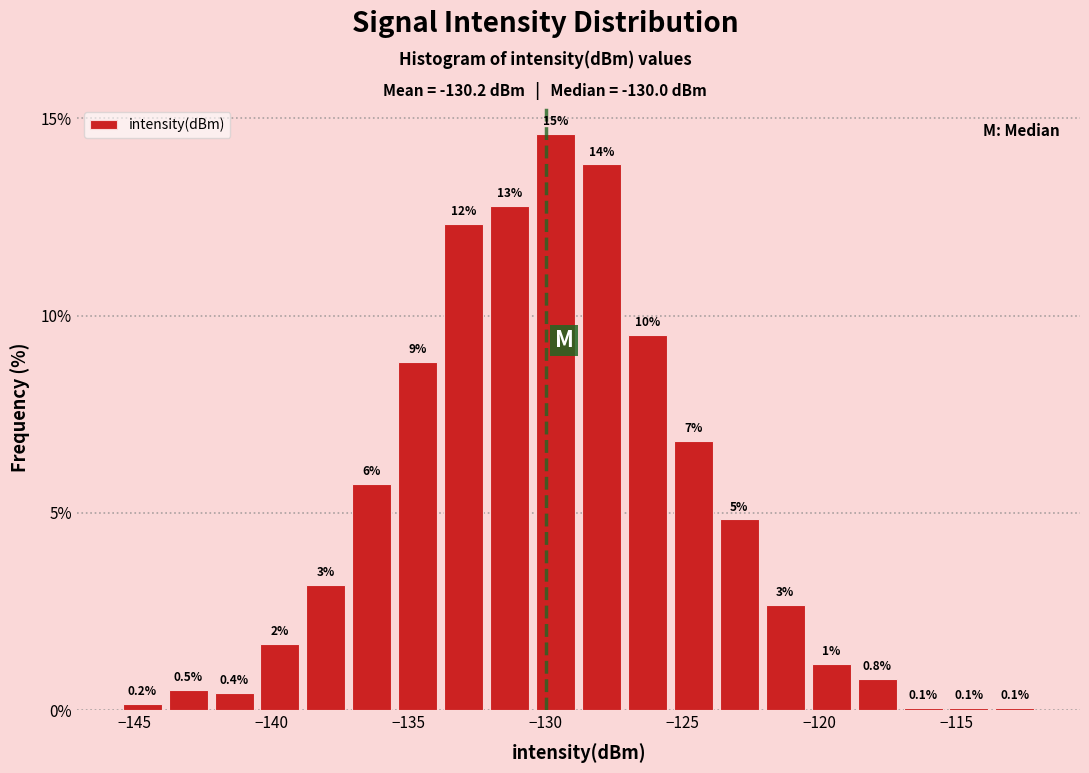

Read against the x-axis, roughly where is the centre of the tallest bar?

-129.5